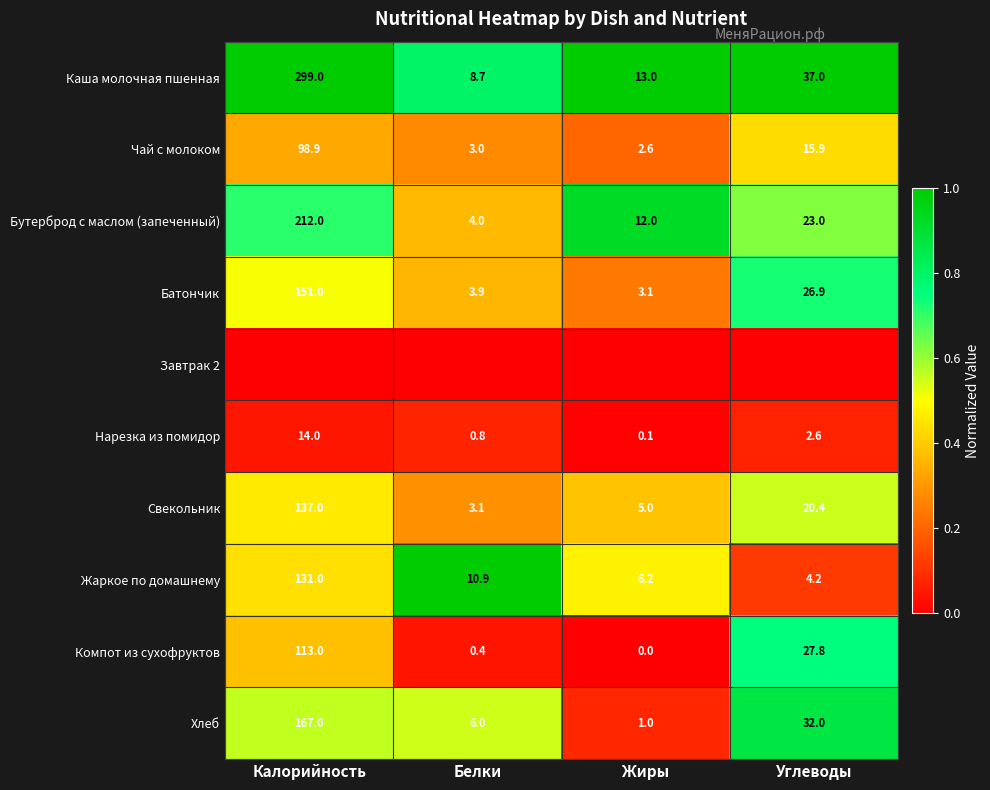

The value of Каша молочная пшенная at Жиры is 23.1. True or false?

False